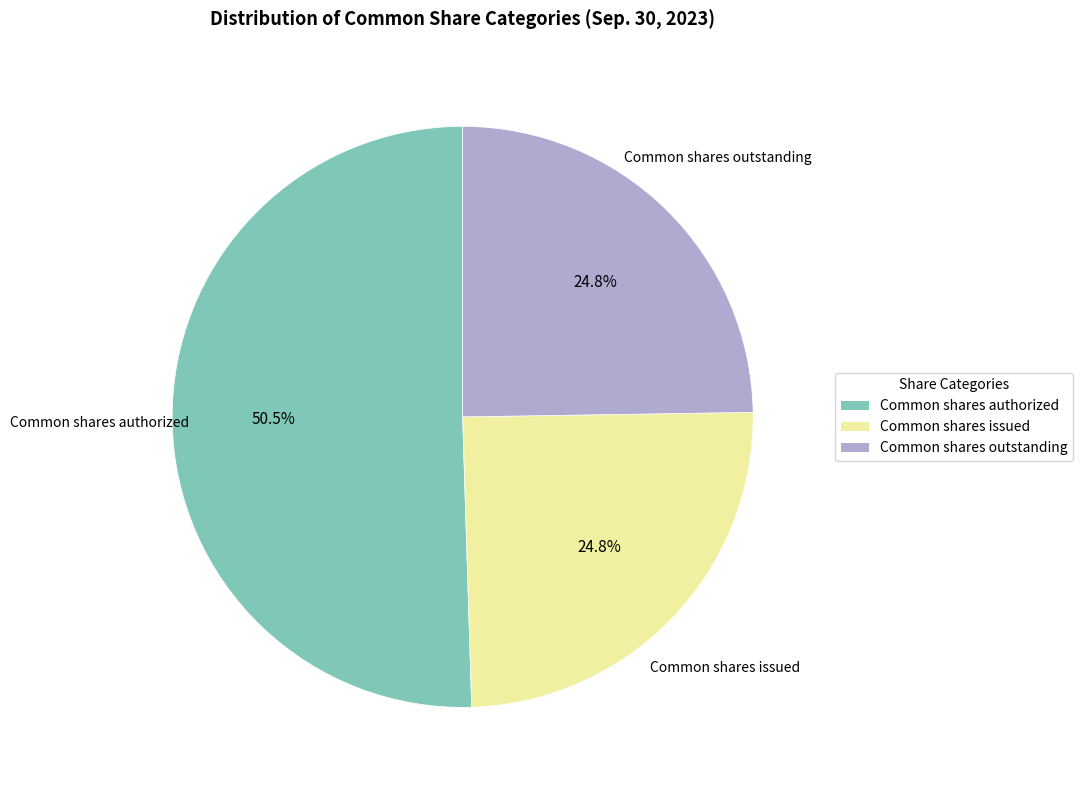

What percentage is NOT represented by Common shares outstanding?

75.2%